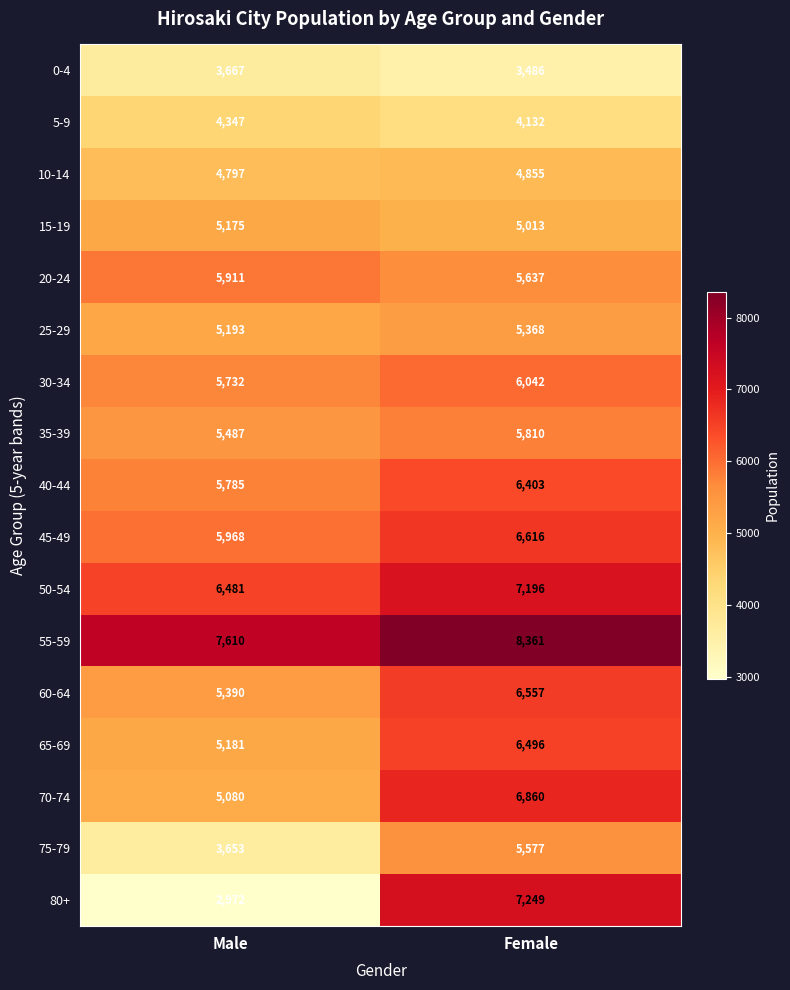

At which label is 60-64 closest to 5973?

Male